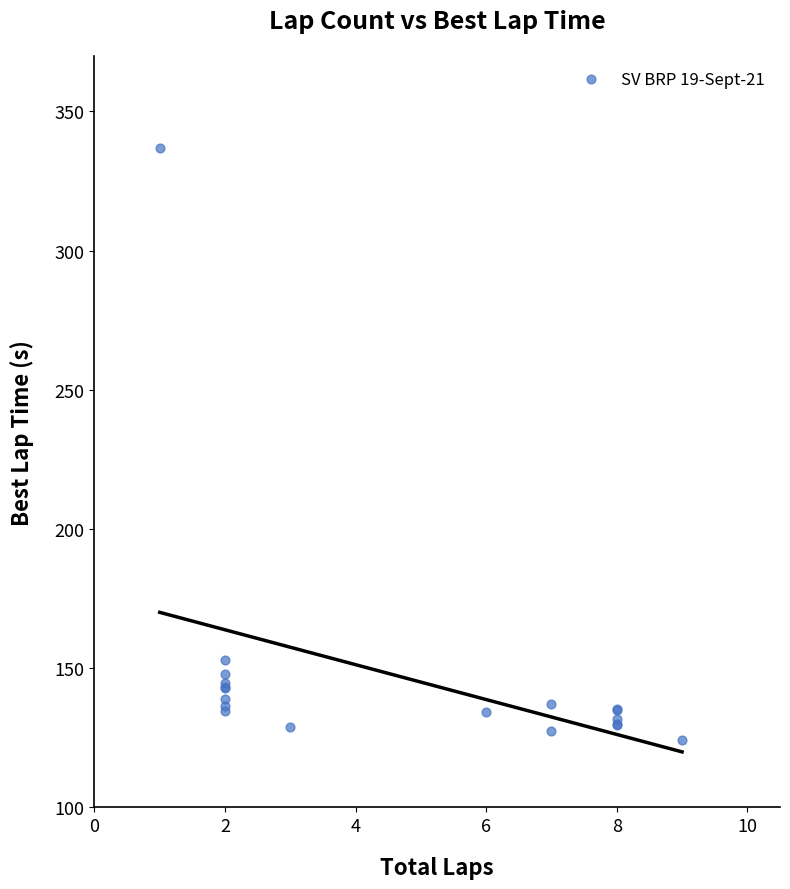

What Y value in the scatter plot is closest to 230?

153.0